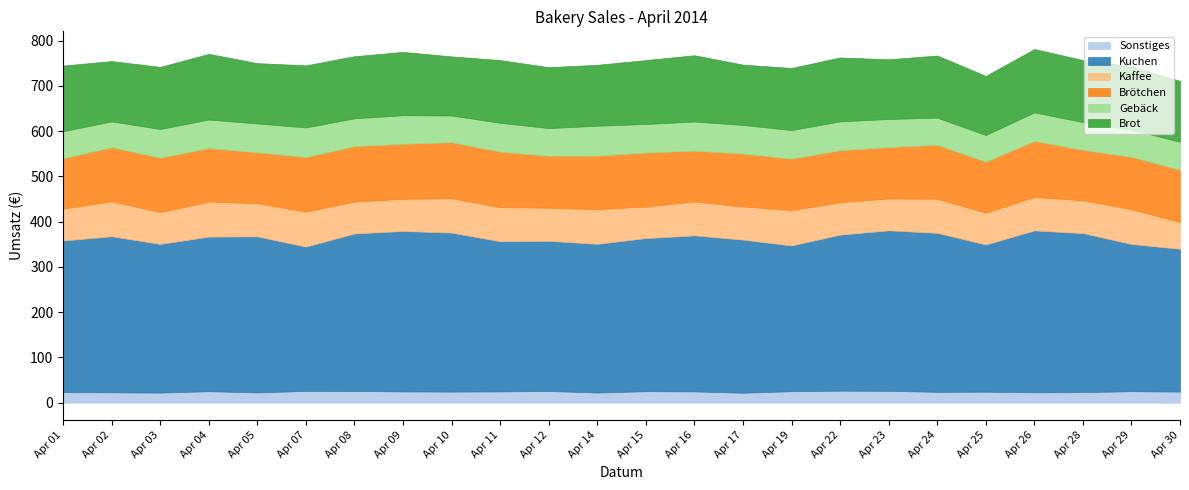

True or false: Brötchen and Brot intersect in this chart.

False